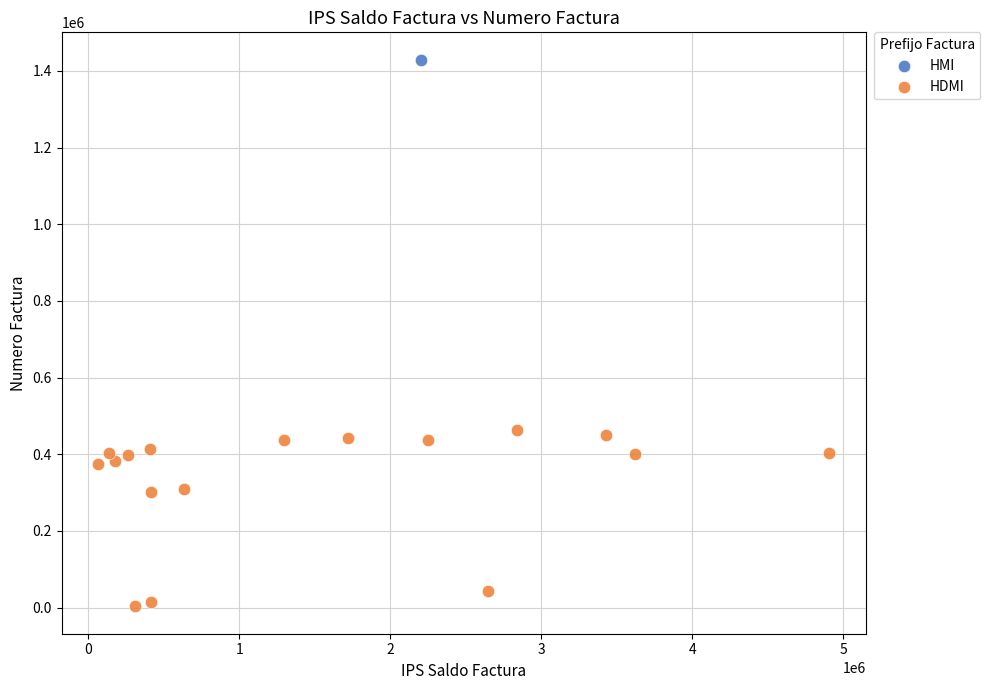

What are all the series names shown in the legend?

HMI, HDMI